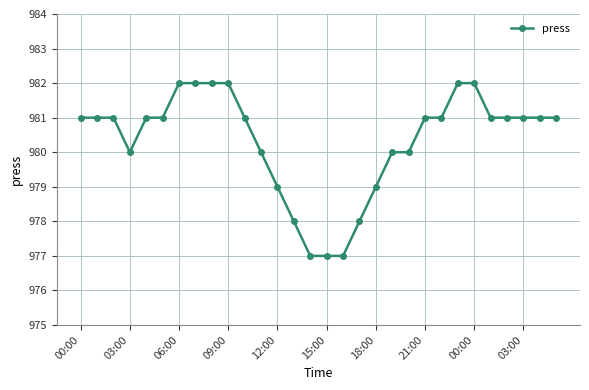

What is the value of the 1st point from the left?

981